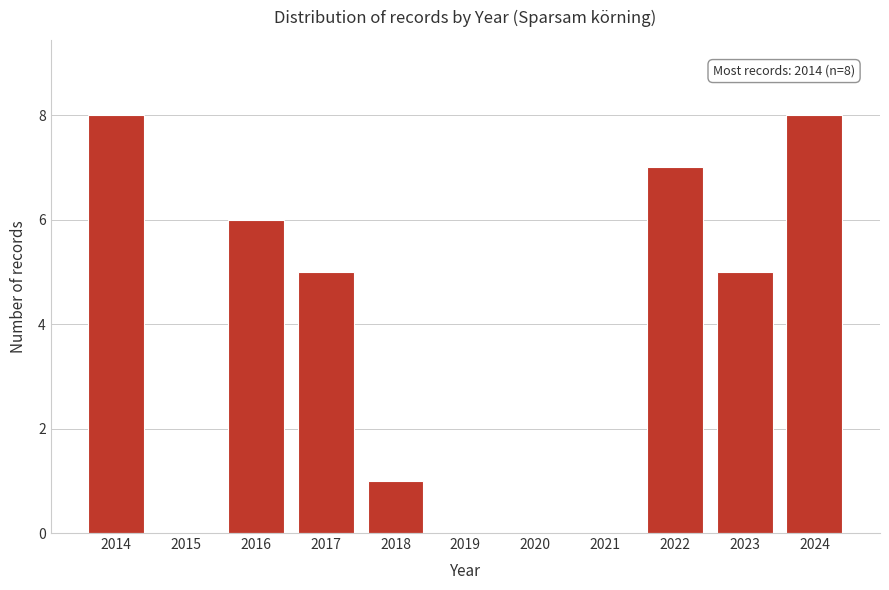

Reading right to left, what are all the values shown in this chart?

2024=8	2023=5	2022=7	2021=0	2020=0	2019=0	2018=1	2017=5	2016=6	2015=0	2014=8